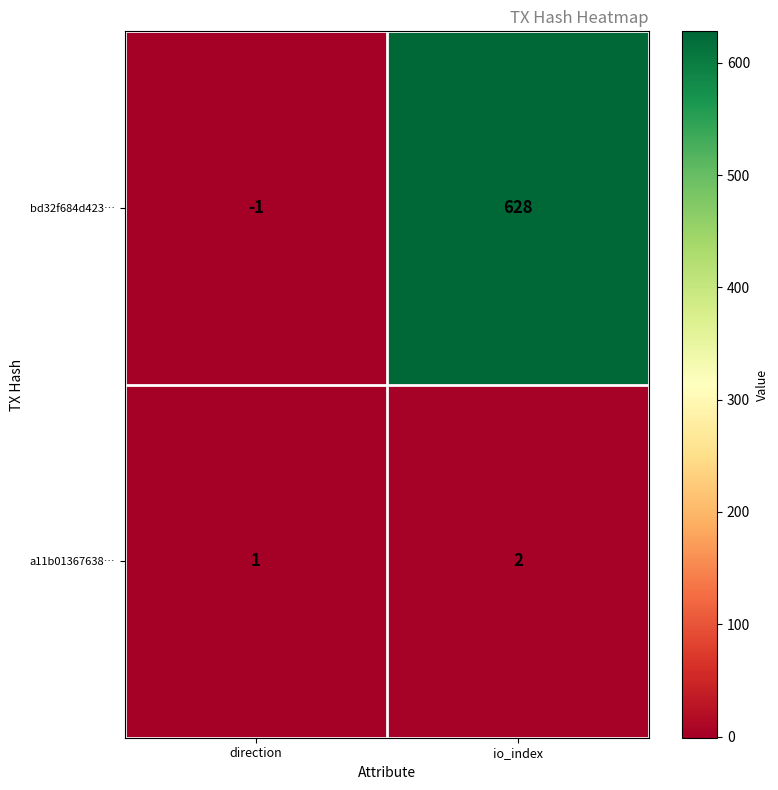

The value of bd32f684d423… at io_index is 349. True or false?

False